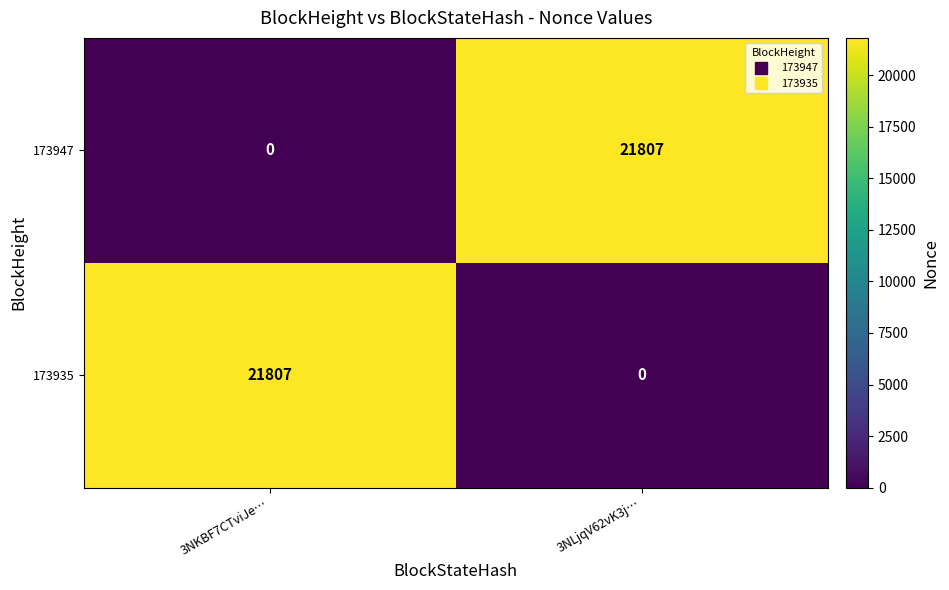

How many series are shown in this chart?

2